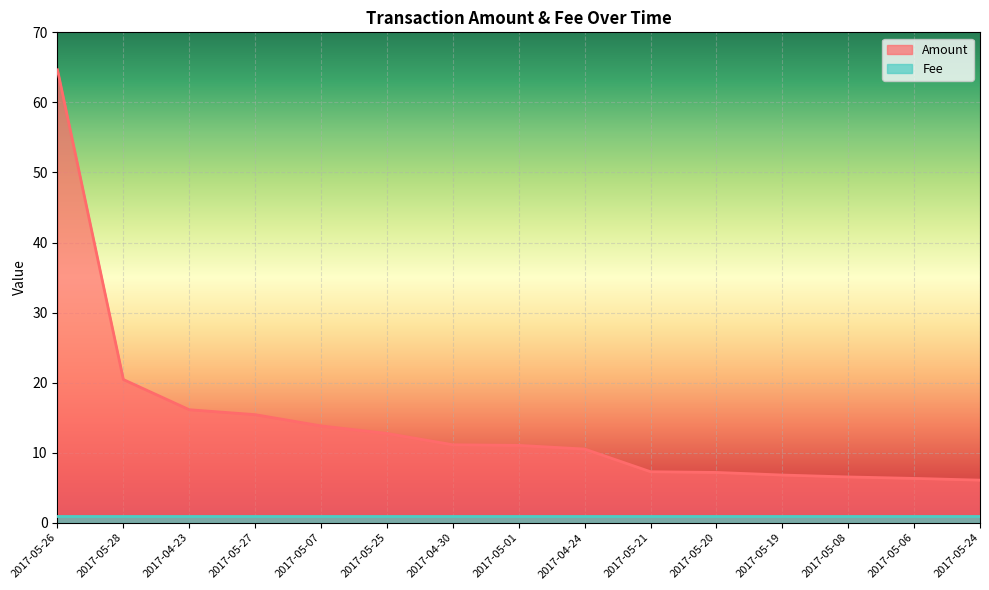

What is the ratio of the value at 2017-05-19 to the value at 2017-05-28?

0.3